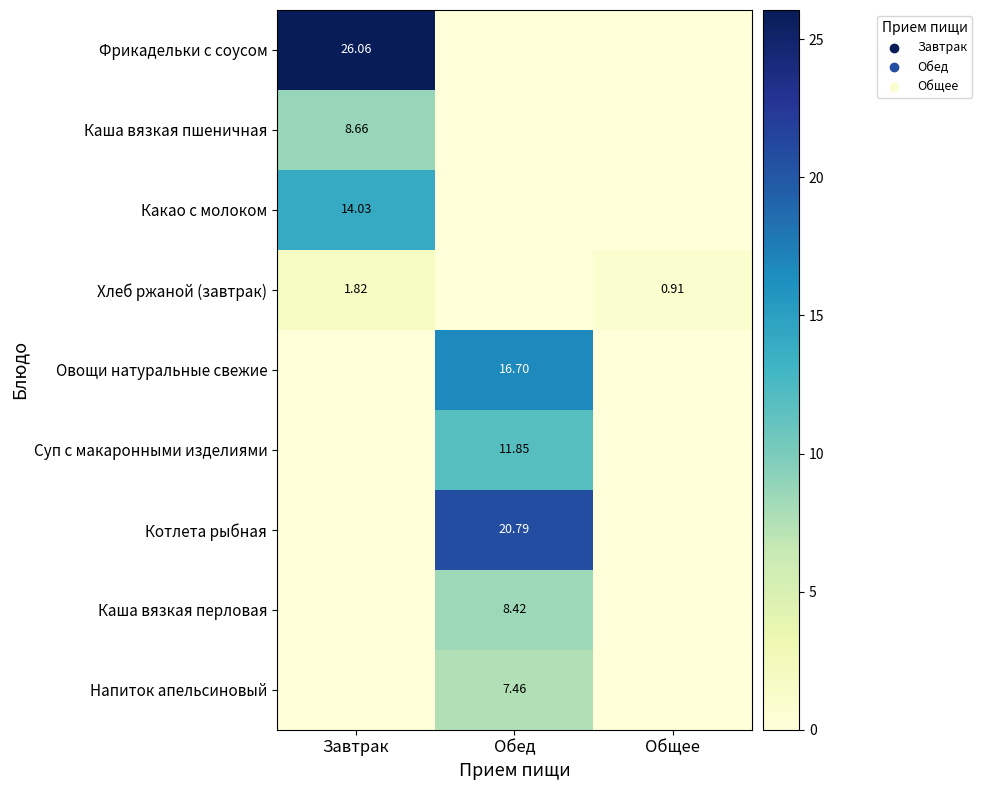

The Суп с макаронными изделиями series shows 11.8 at Обед. True or false?

True